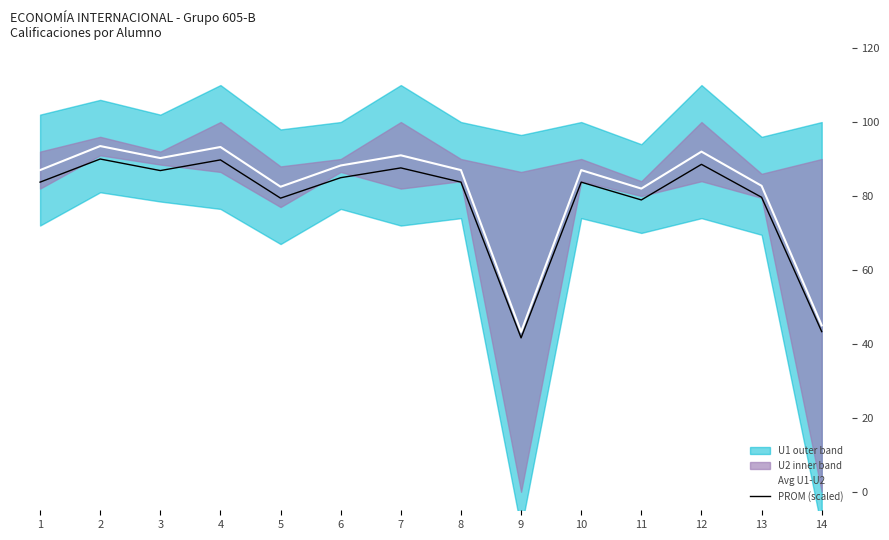

The Avg U1-U2 series shows 28.6 at 4. True or false?

False